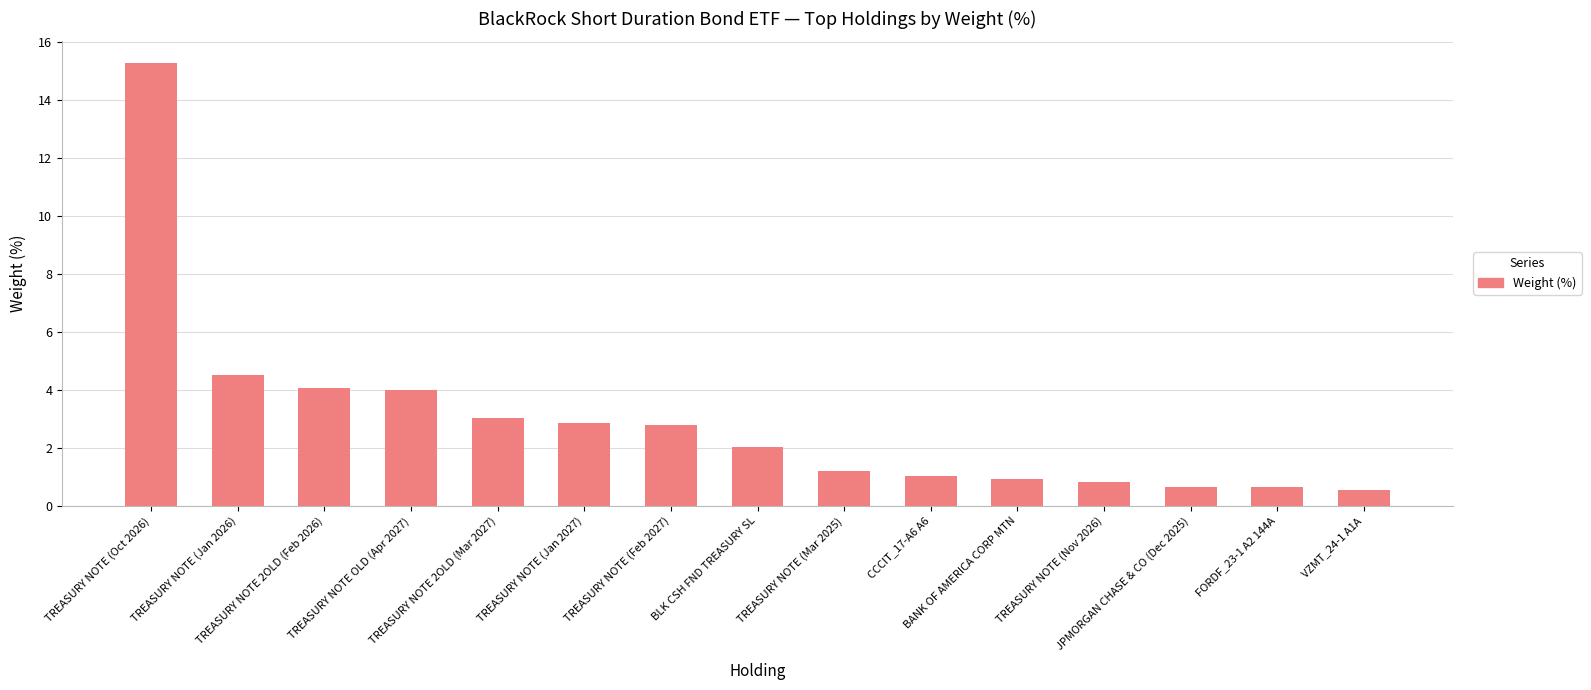

What is the greatest value displayed?

15.3